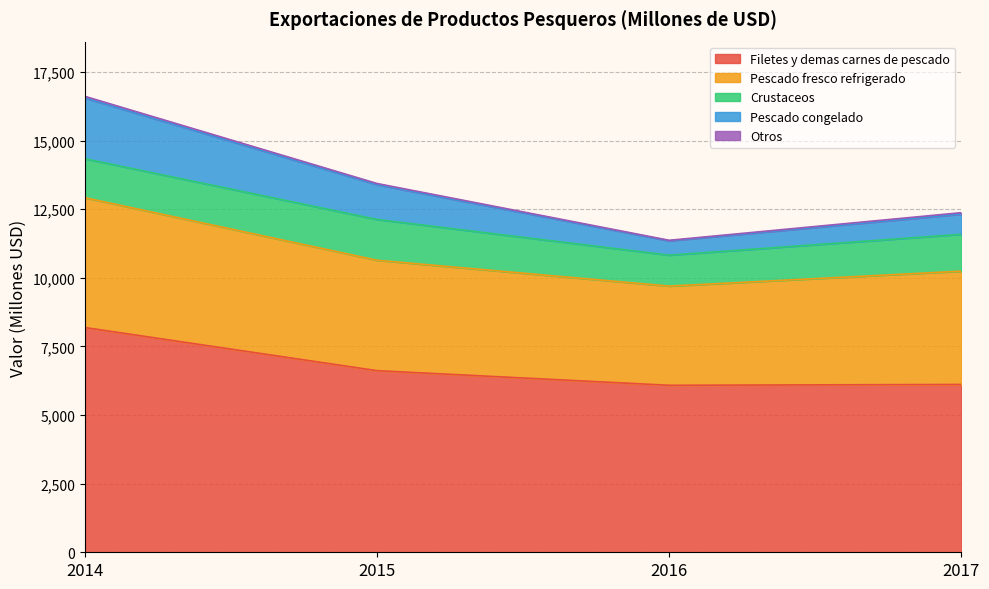

Reading left to right, what are all the values shown in this chart?

Filetes y demas carnes de pescado: 2014=8187	2015=6616	2016=6083	2017=6114
Pescado fresco refrigerado: 2014=4730	2015=4023	2016=3614	2017=4127
Crustaceos: 2014=1420	2015=1486	2016=1127	2017=1343
Pescado congelado: 2014=2211	2015=1264	2016=521	2017=735
Otros: 2014=62	2015=45	2016=21	2017=53